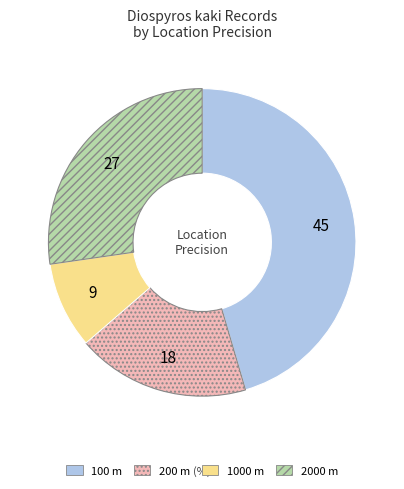

How many slices are in this pie chart?

4